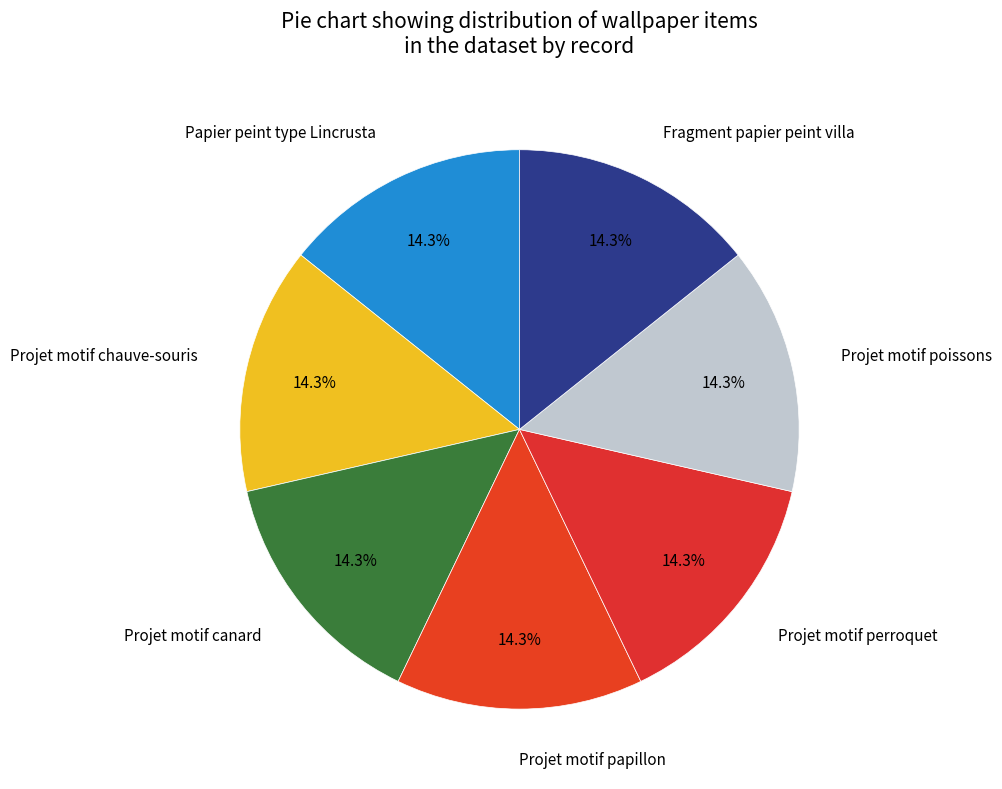

Do Projet motif poissons and Projet motif chauve-souris together represent more than half of the pie?

No